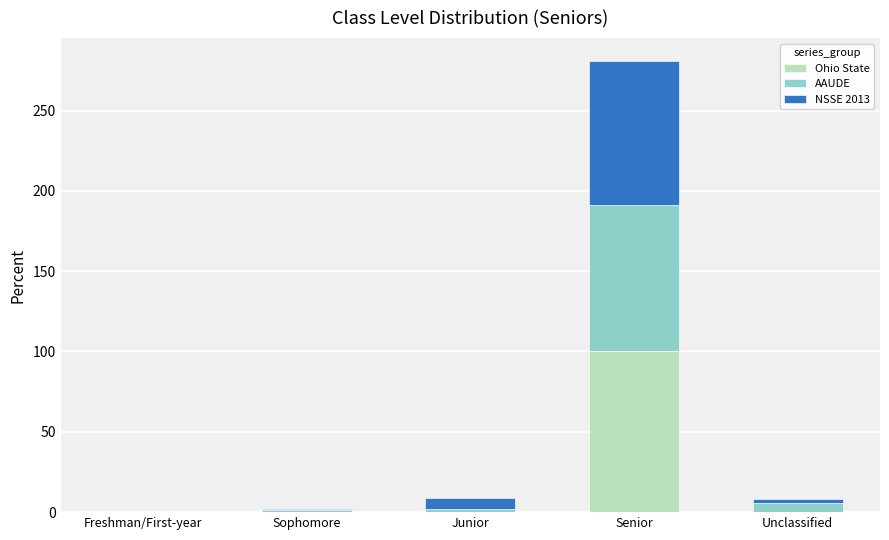

Read the Ohio State value at Senior.

100.0